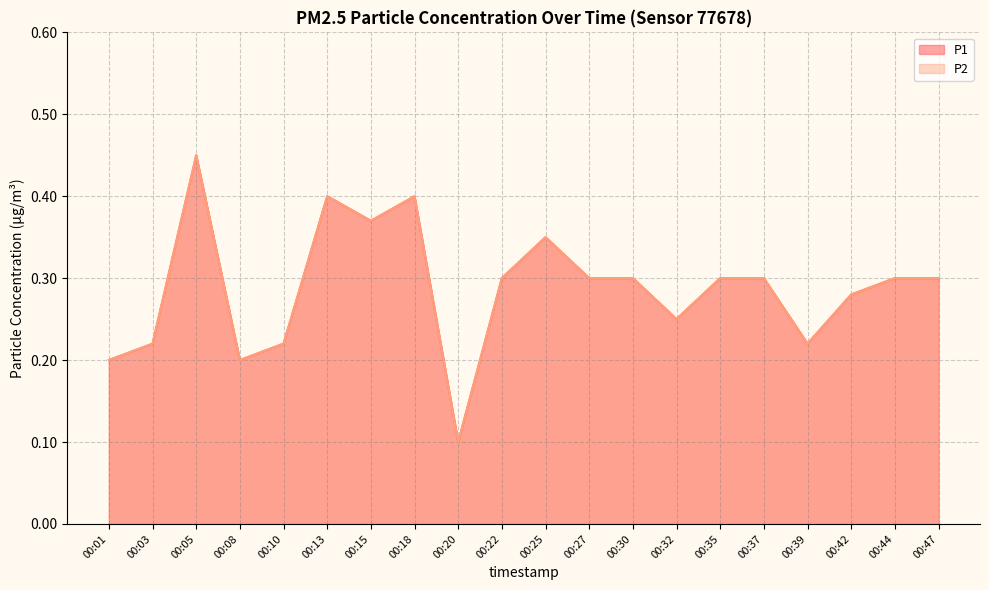

True or false: P1 and P2 intersect in this chart.

False